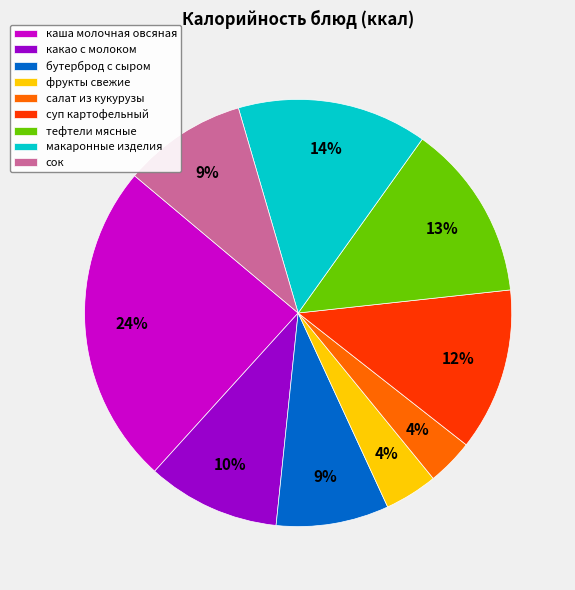

To the nearest percent, what percentage of the pie is фрукты свежие?

4%